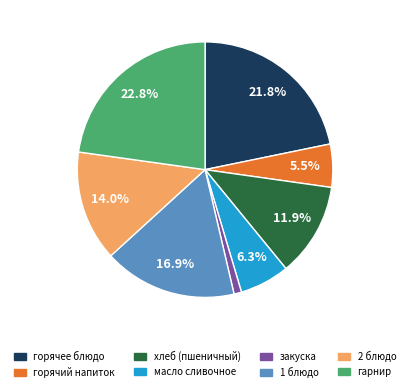

Between 2 блюдо and масло сливочное, which is larger?

2 блюдо